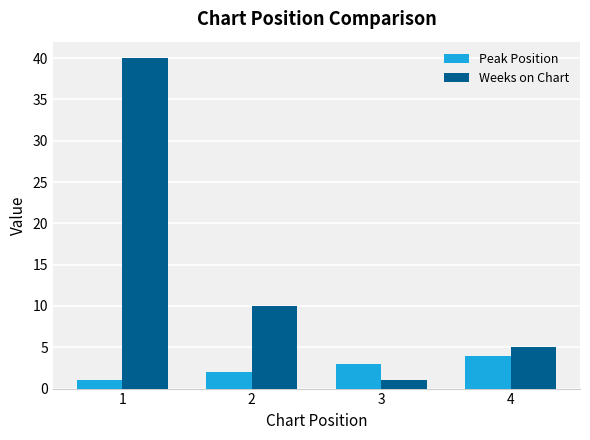

Which series has the largest range (max minus min)?

Weeks on Chart